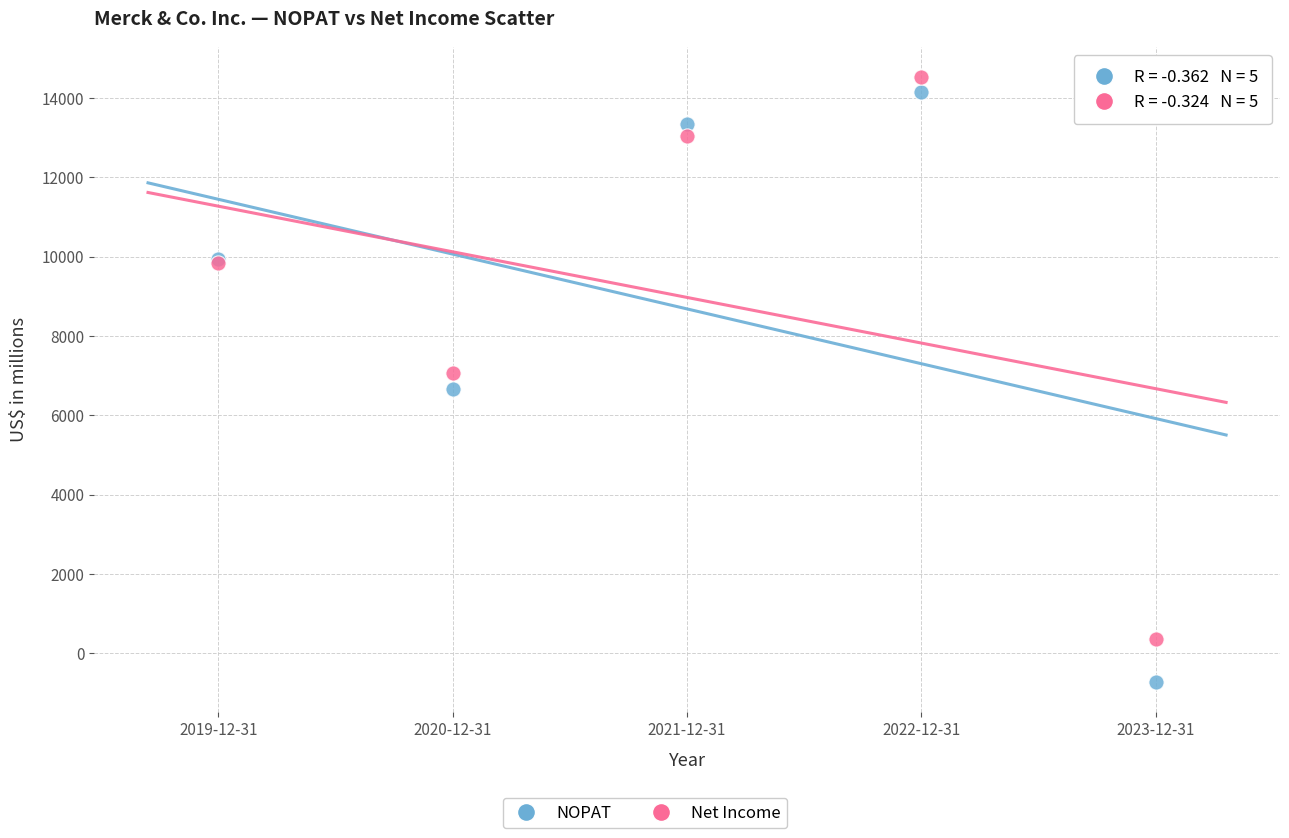

Which series has the widest spread of Y values?

NOPAT